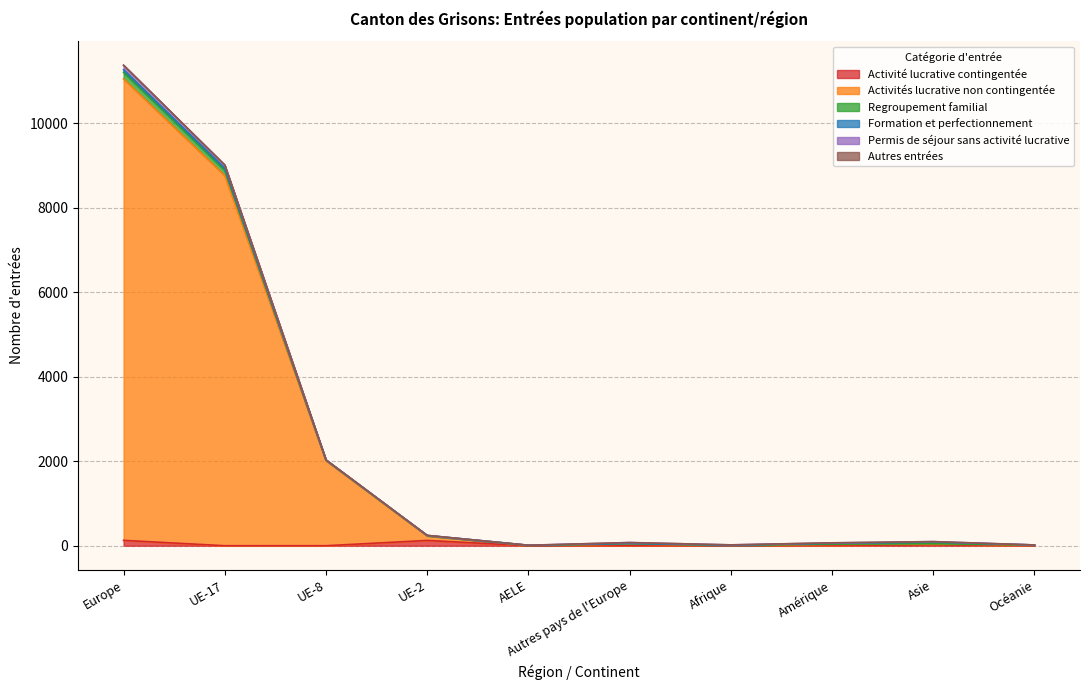

What is the spread (max minus min) of values at UE-2?

119